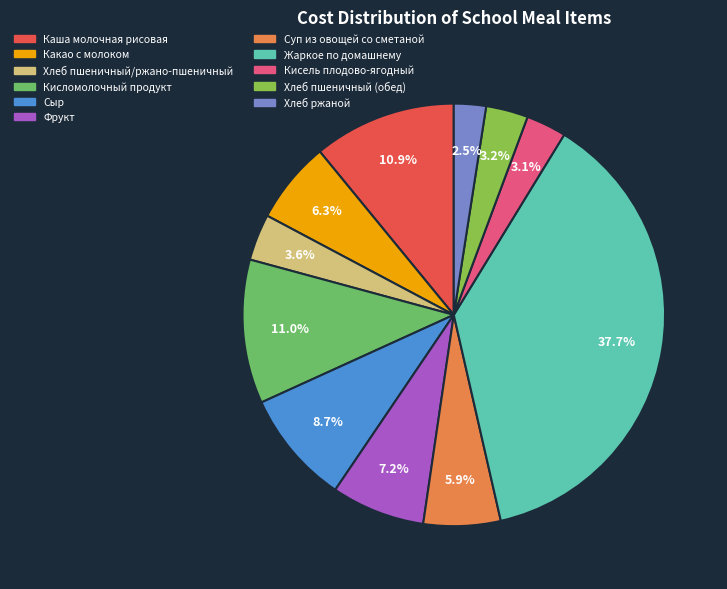

What percentage is NOT represented by Какао с молоком?

93.7%